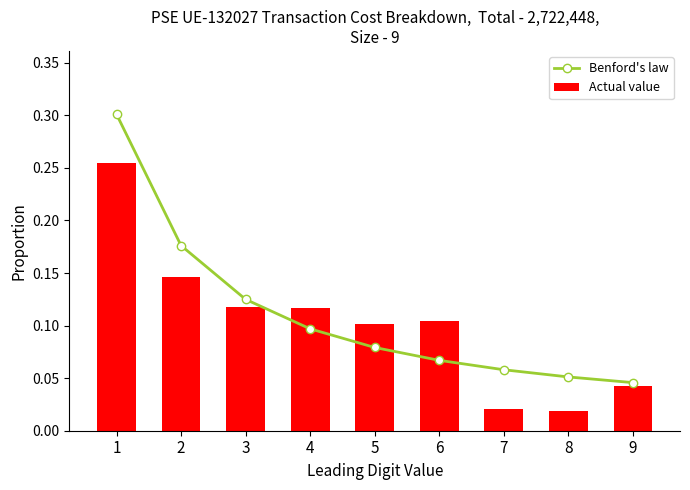

What is the difference between the second highest and minimum values in the Actual value series?

0.1